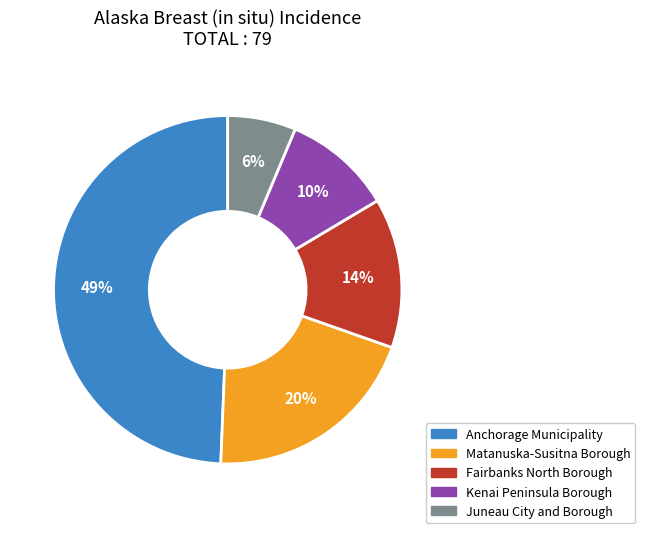

To the nearest percent, what portion does Fairbanks North Borough represent?

14%